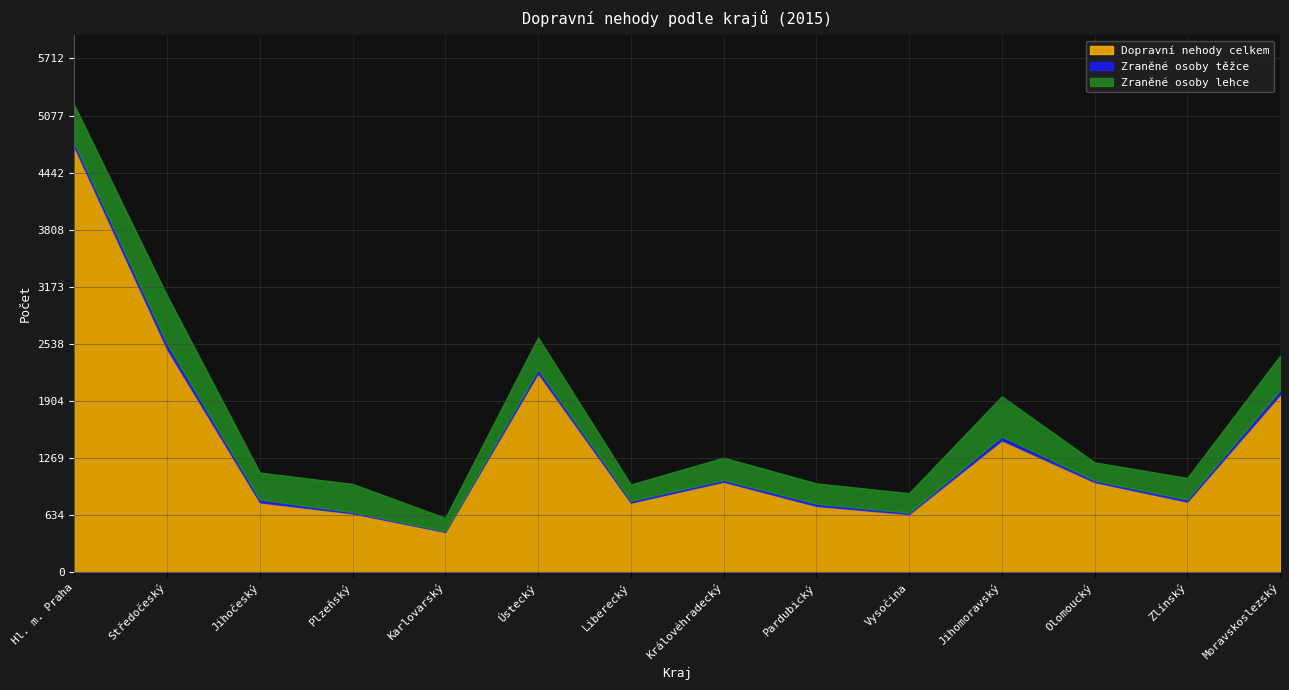

Rank the series by their maximum value, from highest to lowest.

Dopravní nehody celkem, Zraněné osoby lehce, Zraněné osoby těžce